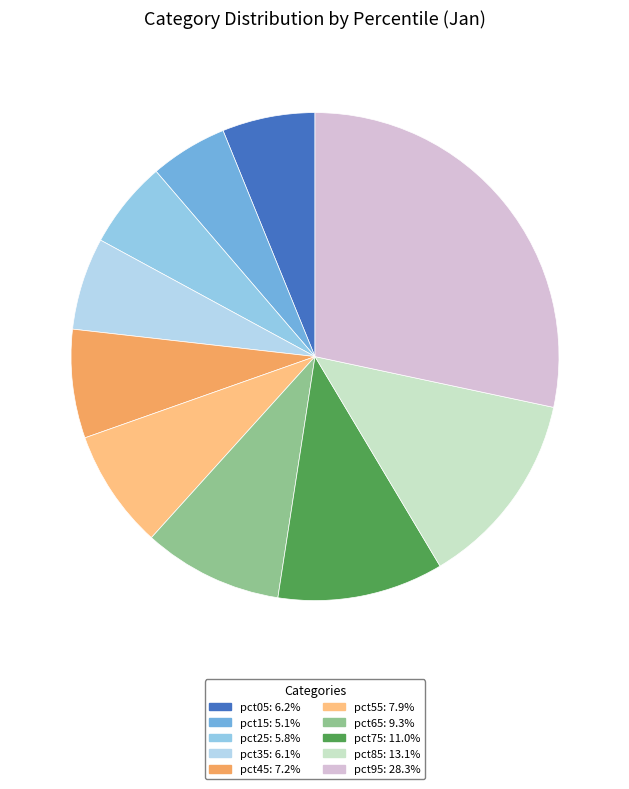

True or false: pct15 accounts for 5% of the total.

True